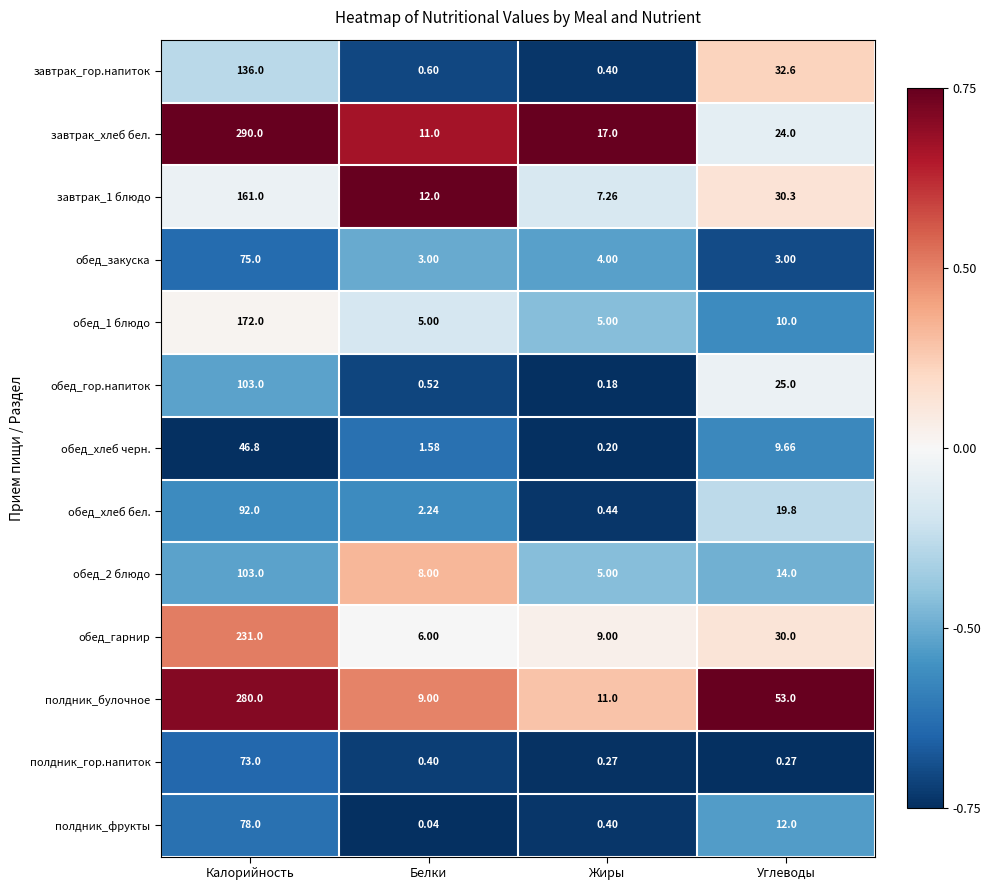

At which category is the sum across all series the highest?

Калорийность